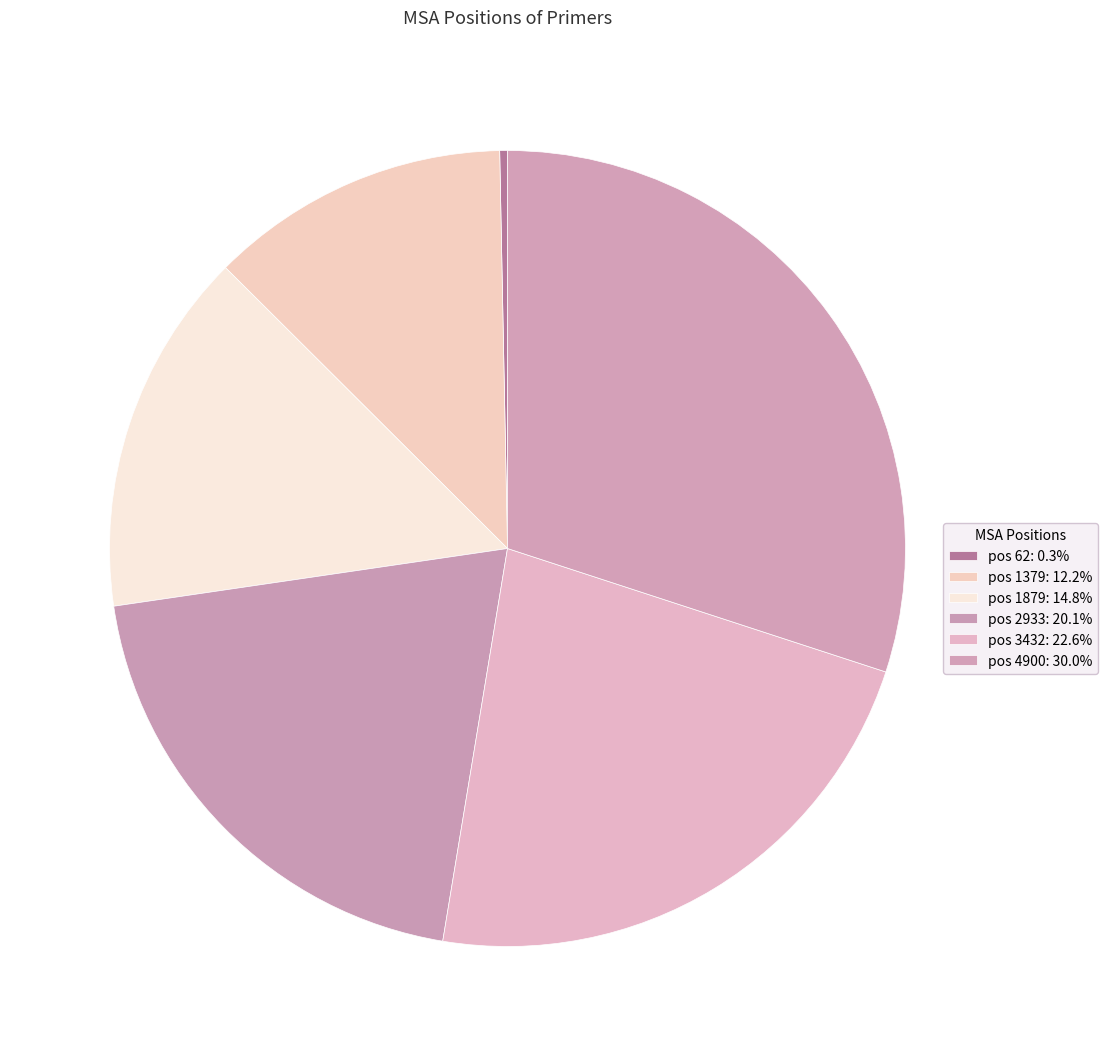

How many slices are in this pie chart?

6